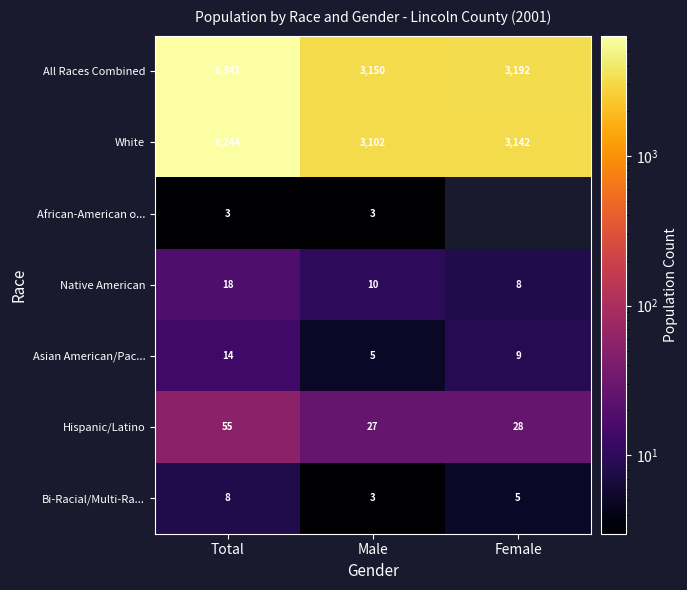

True or false: All Races Combined has a value of 10241 at Total.

False